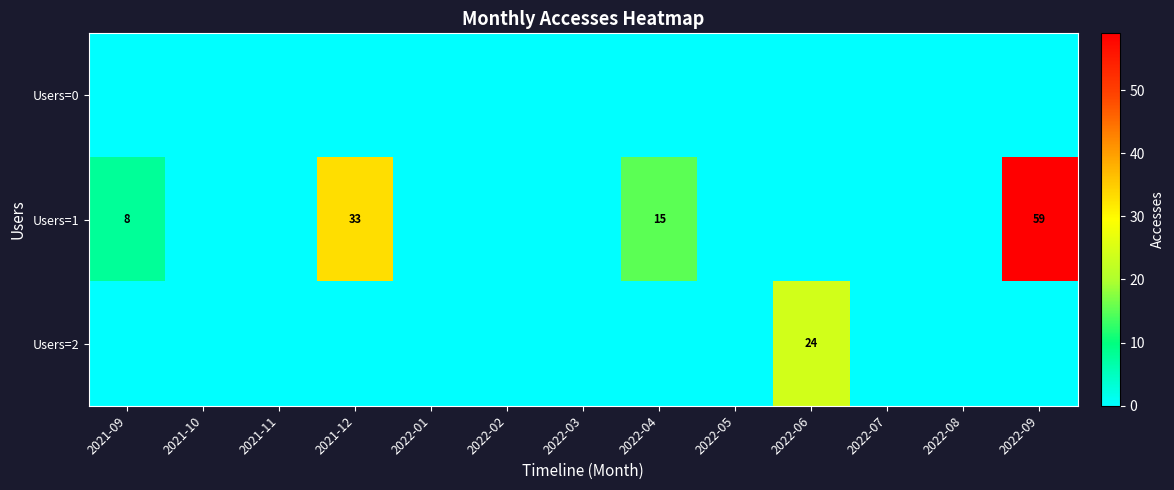

What is the maximum value for Users=2?

24